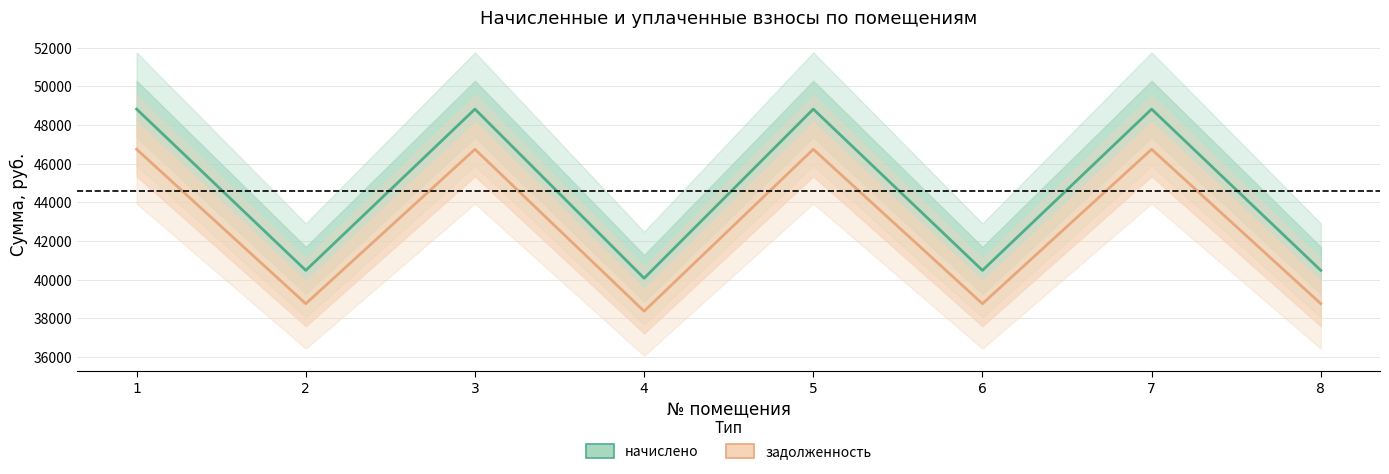

What are all the series names shown in the legend?

начислено, задолженность